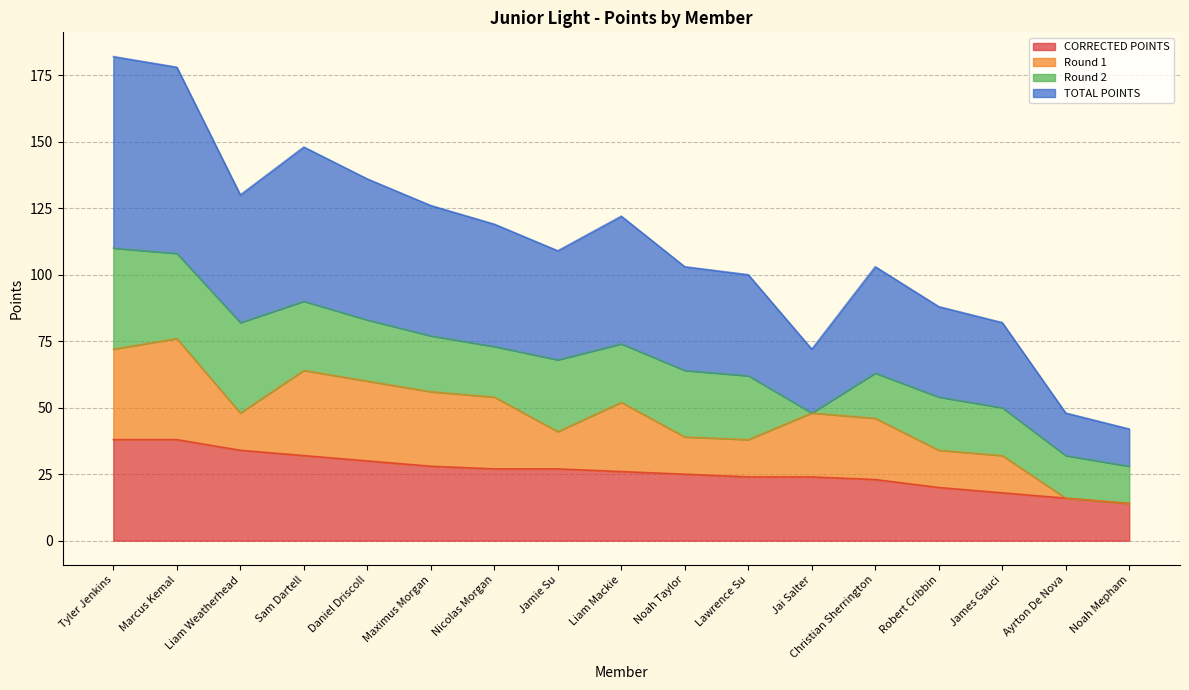

What are all the series names shown in the legend?

CORRECTED POINTS, Round 1, Round 2, TOTAL POINTS